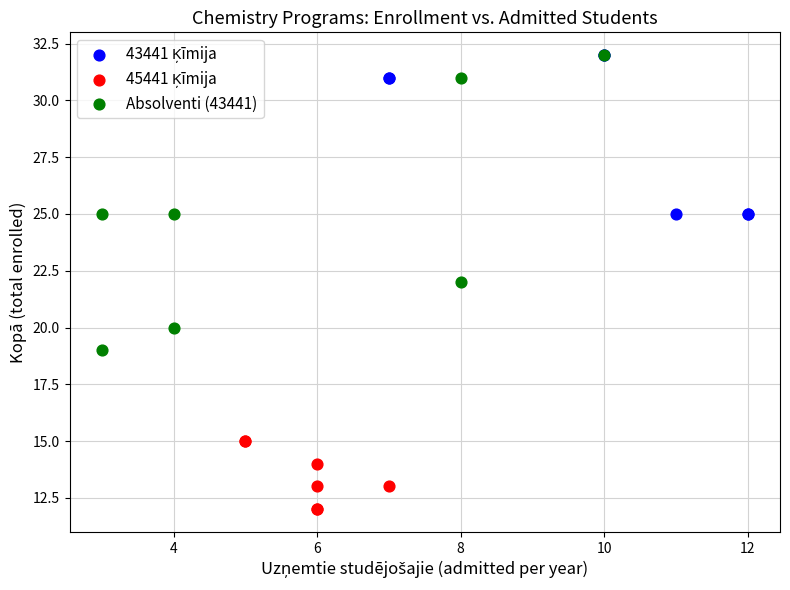

Which series has the widest spread of Y values?

Absolventi (43441)